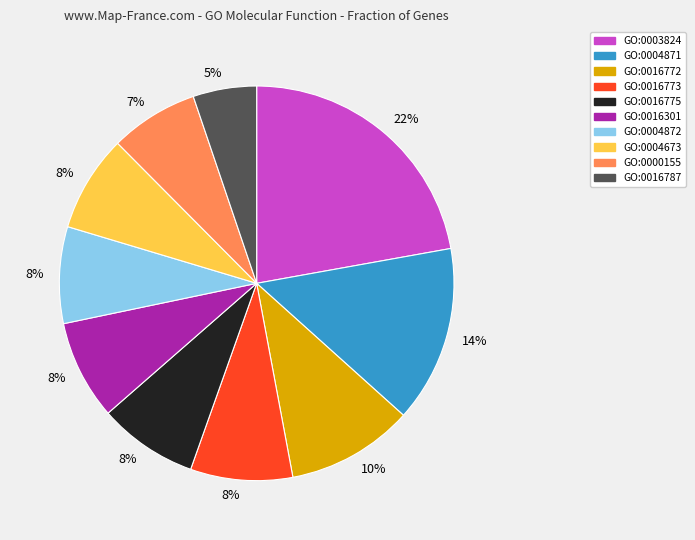

Is there a majority slice in this chart?

No